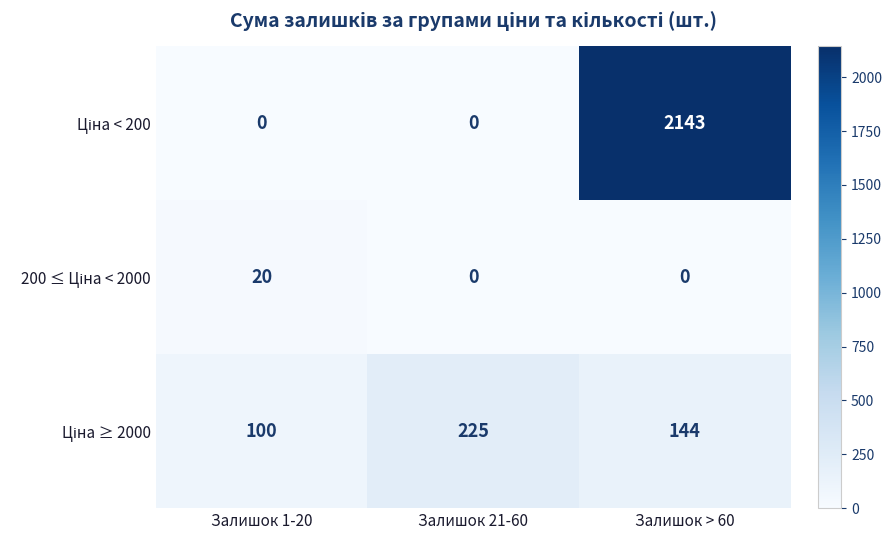

What is the spread (max minus min) of values at Залишок 21-60?

225